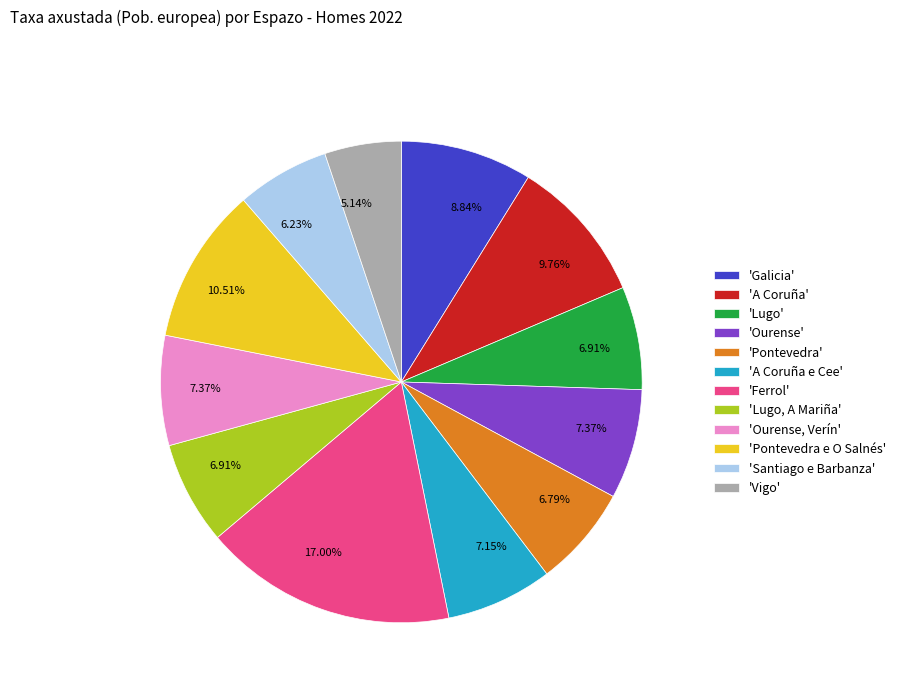

Which slice is the smallest?

'Vigo'